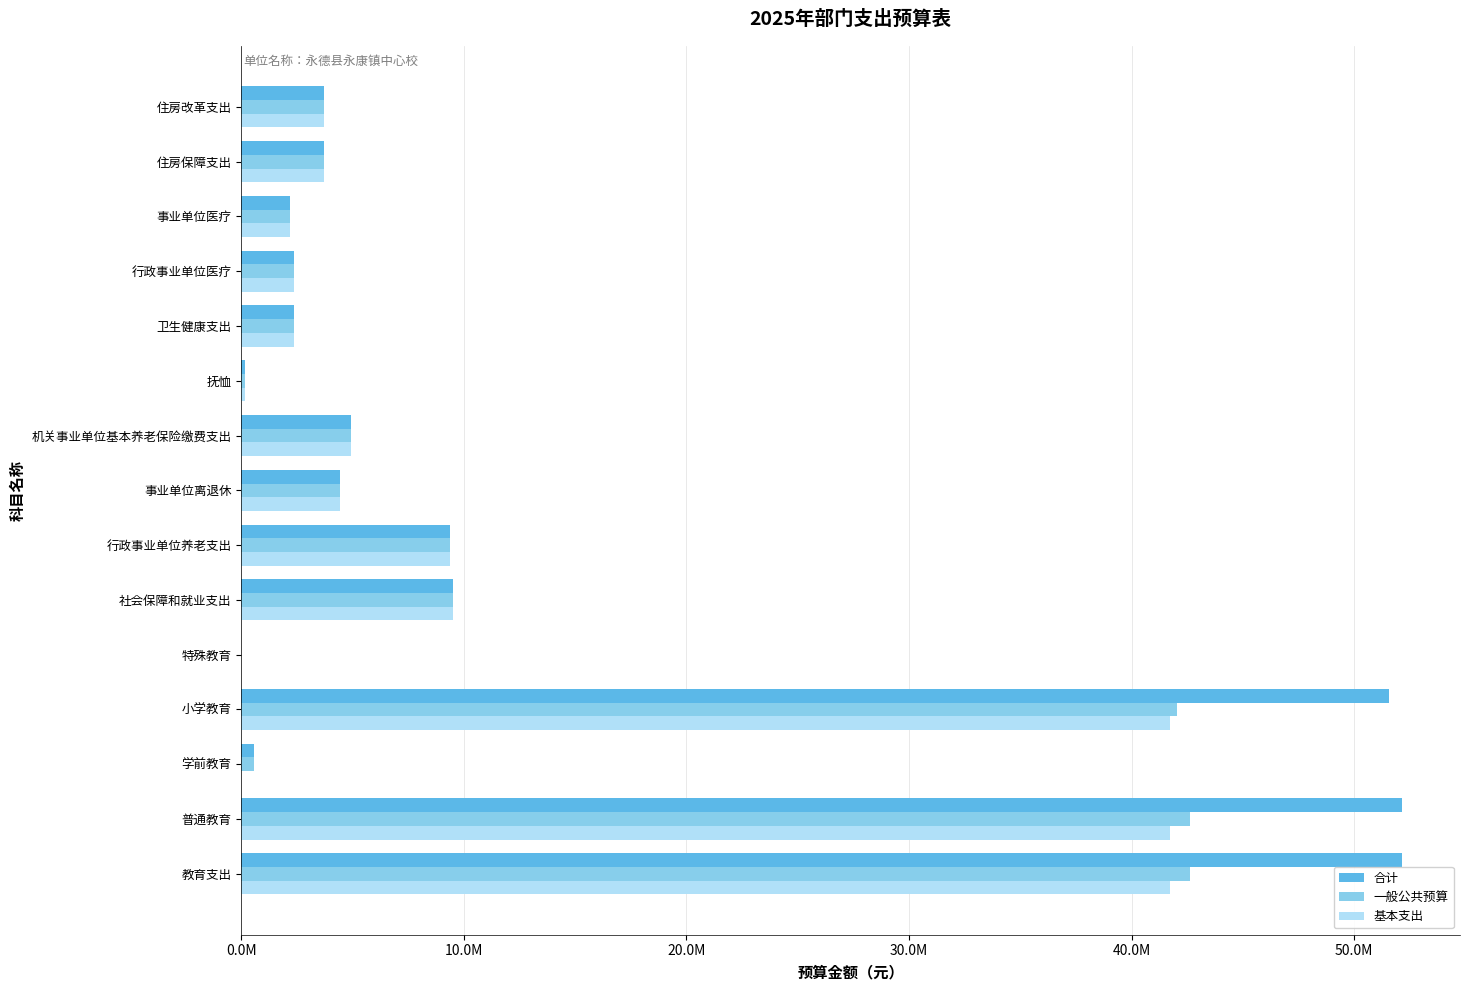

At which label is 一般公共预算 closest to 21308048?

社会保障和就业支出